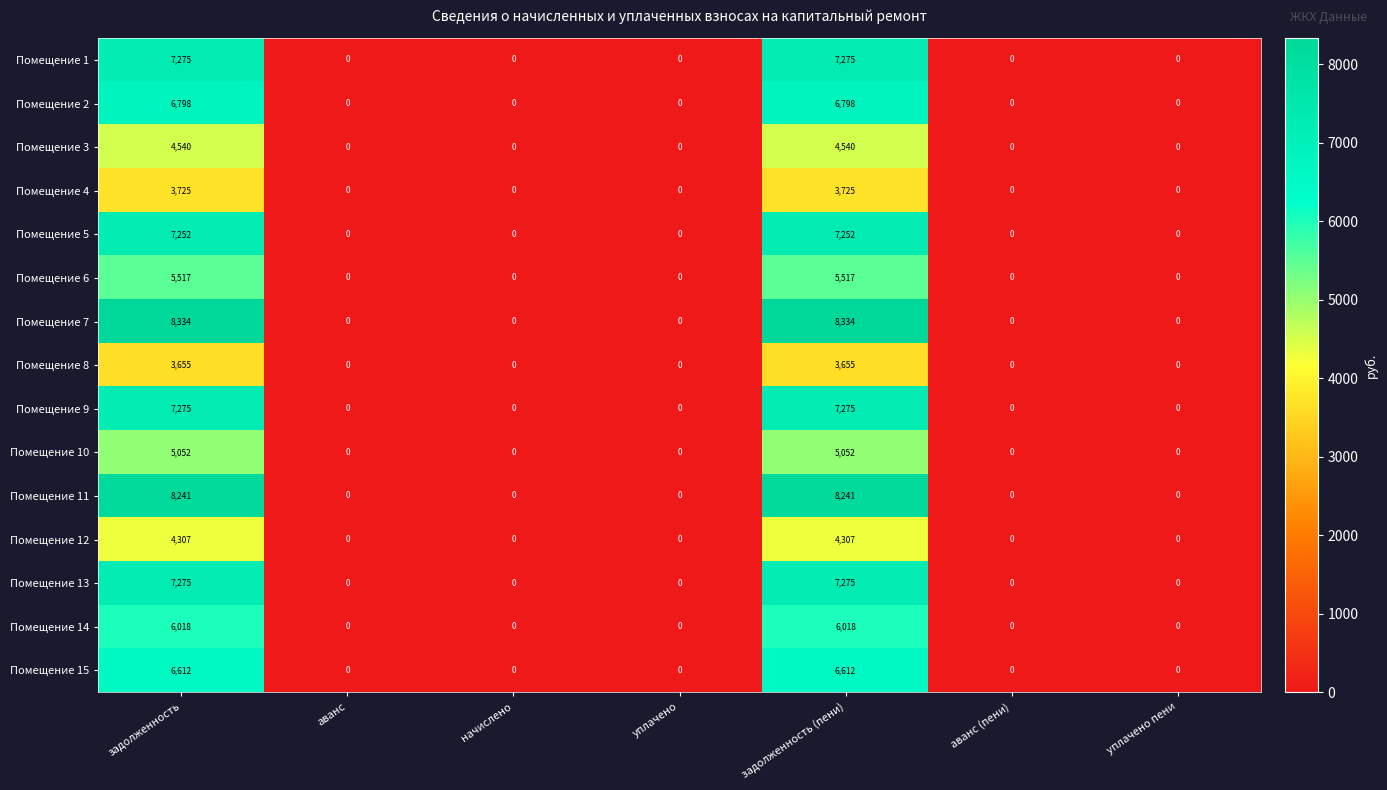

Which series has the largest total across all categories?

Помещение 7